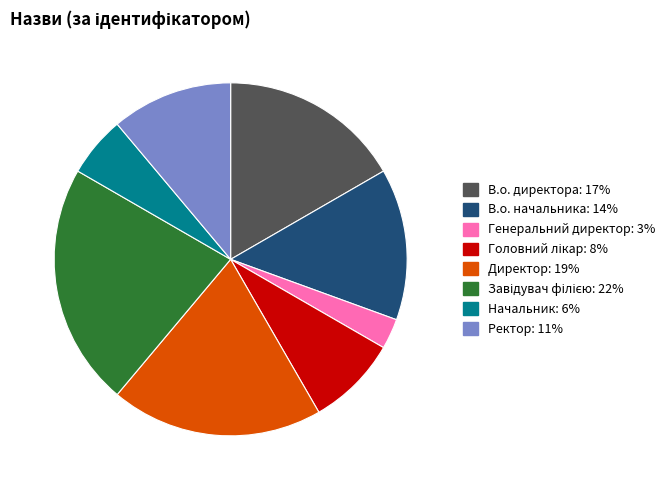

Which has a higher value, В.о. начальника or Ректор?

В.о. начальника